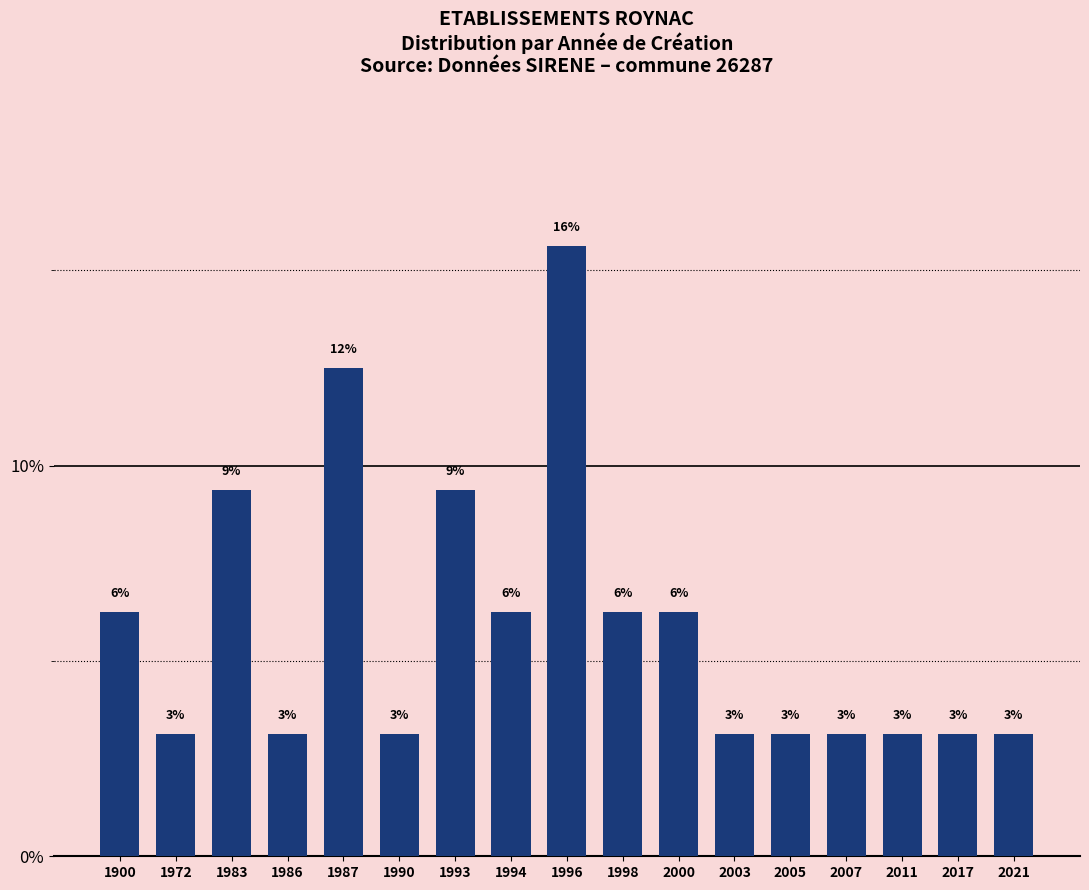

How many bars are there in total?

17